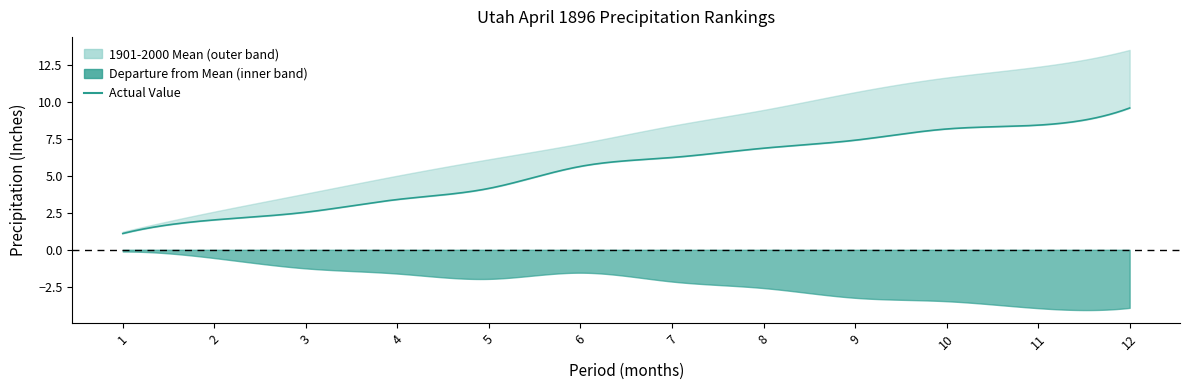

List the series in order of their peak value, highest first.

1901-2000 Mean, Value, Departure